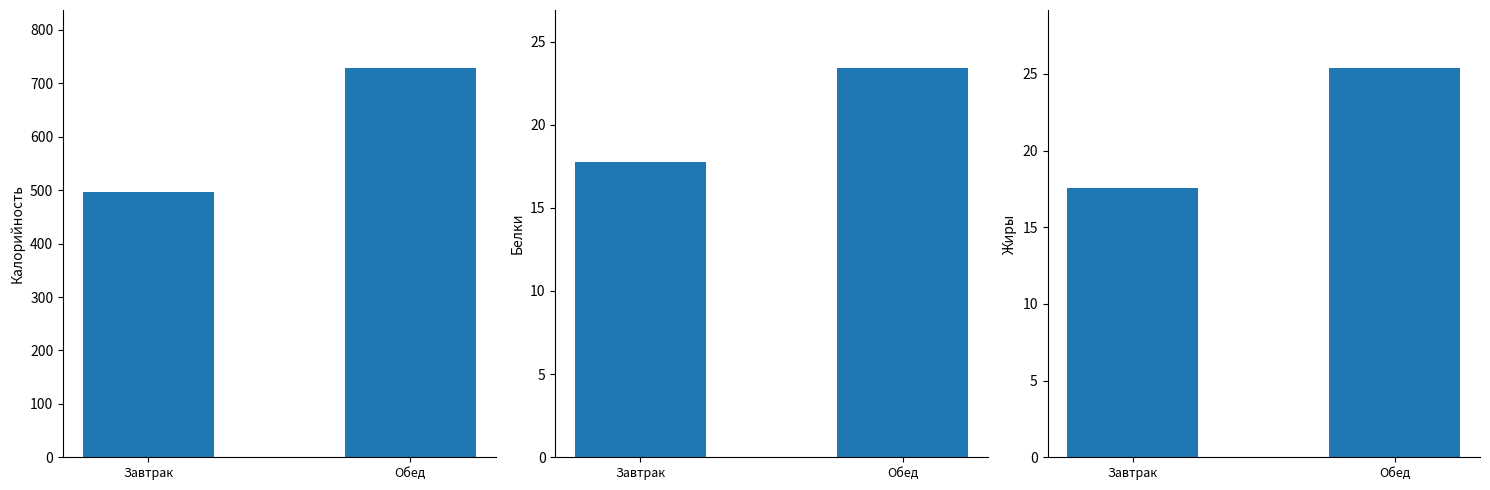

What is the maximum value shown in the chart?

728.0